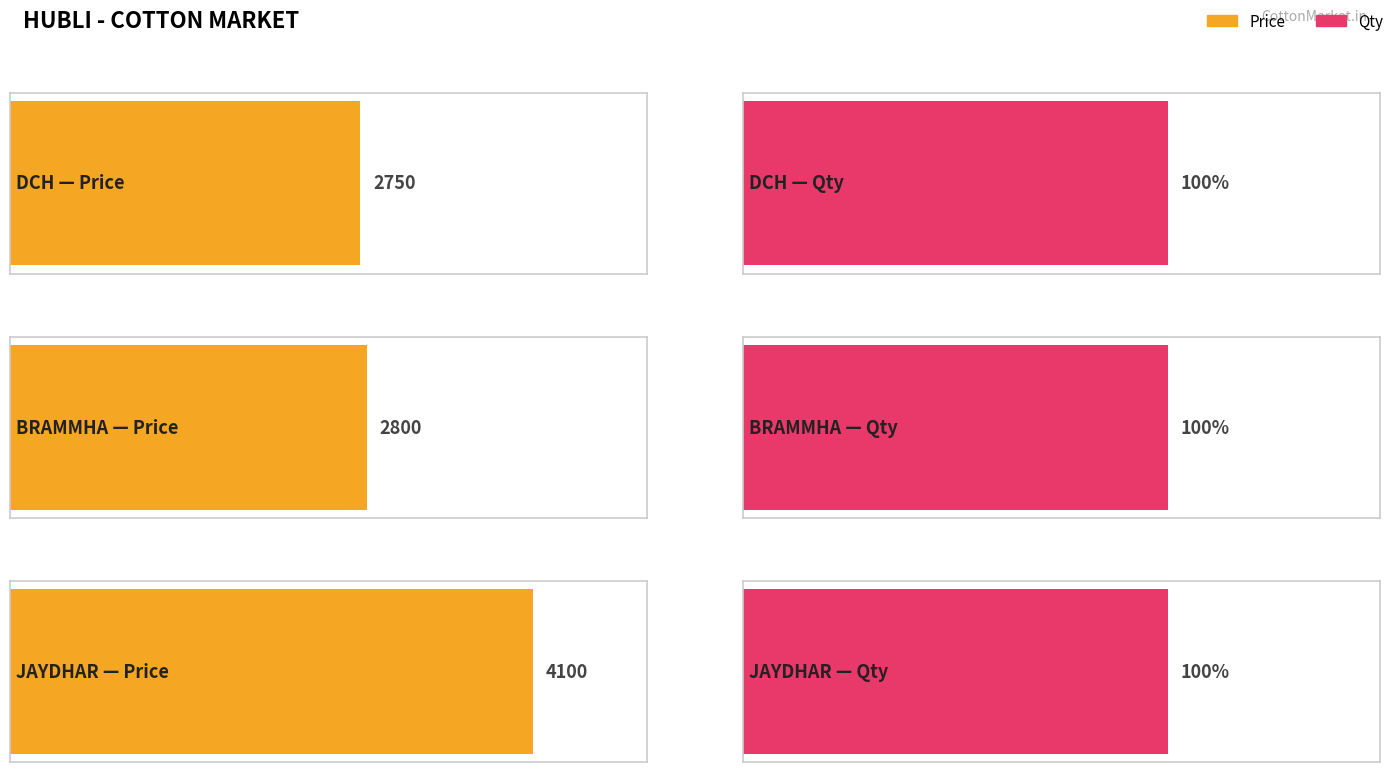

What is the greatest value displayed?

4100